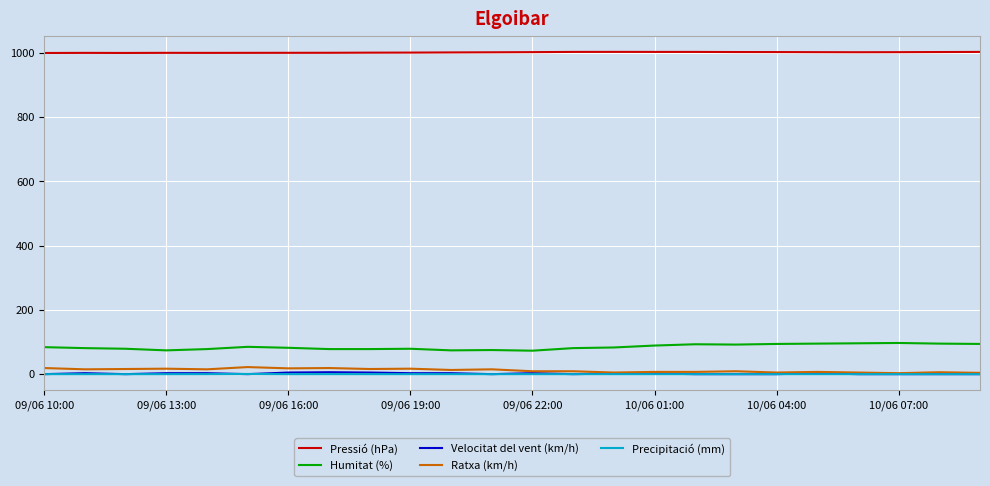

True or false: Precipitació (mm) and Humitat (%) intersect in this chart.

False